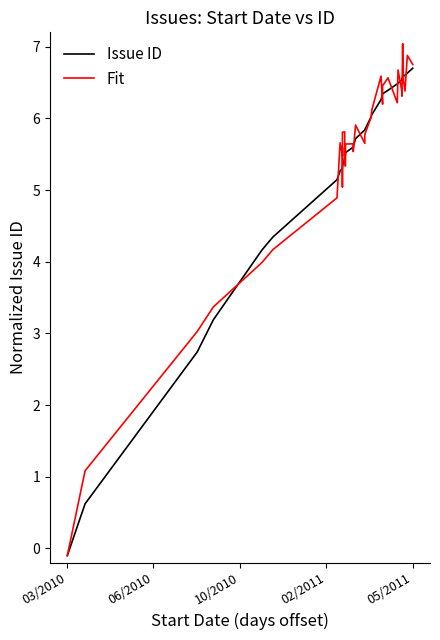

How many lines are shown in the chart?

2